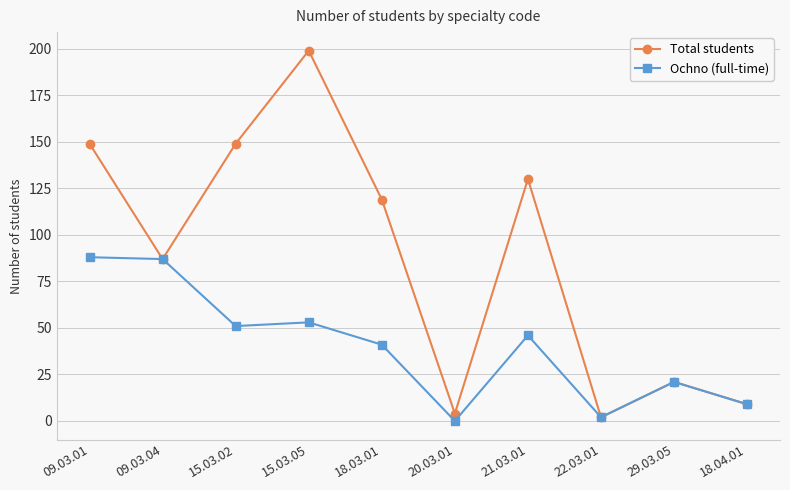

How many lines are shown in the chart?

2